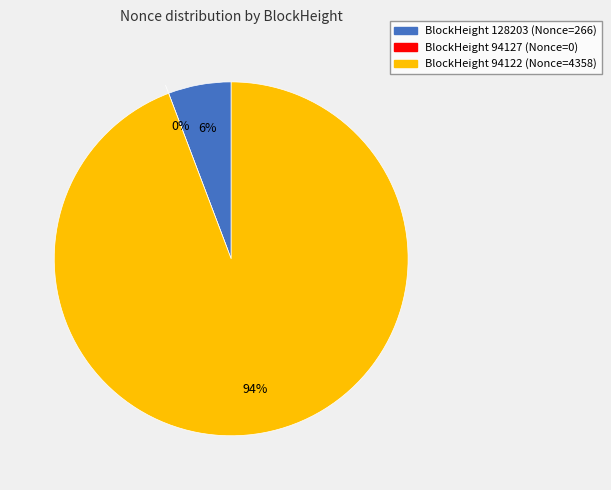

Count the number of slices in the pie.

3